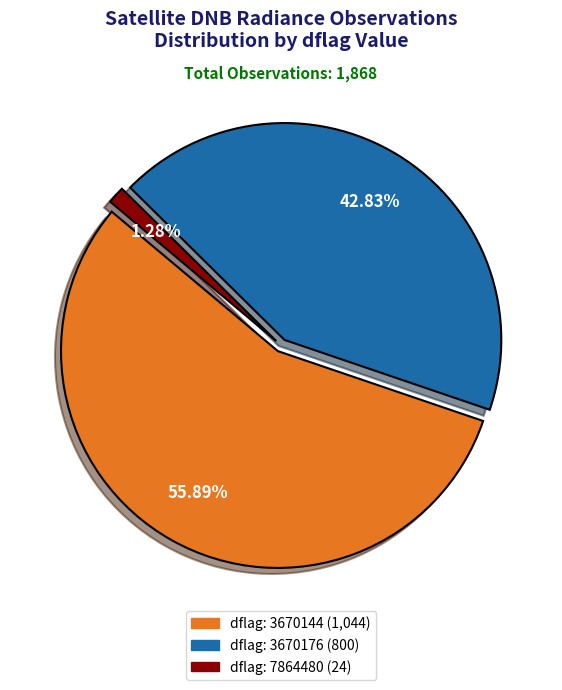

Is there any slice that represents more than half of the pie?

Yes